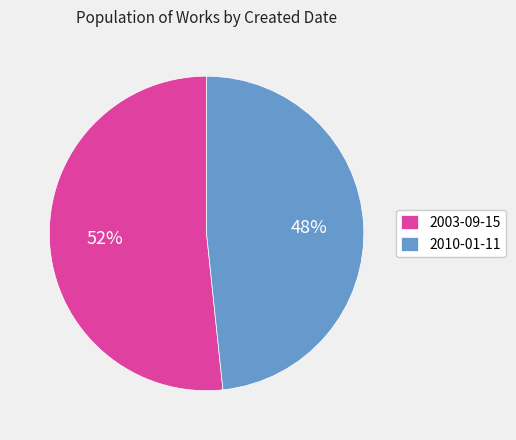

What is the ratio of the value at 2010-01-11 to the value at 2003-09-15?

0.9